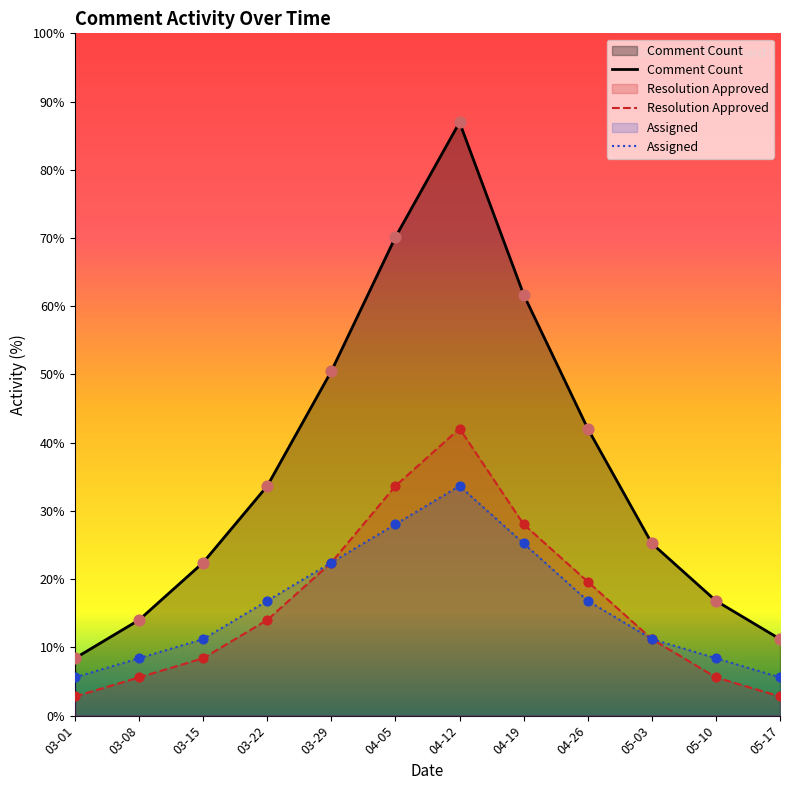

Which series reaches the minimum Y coordinate?

Resolution Approved